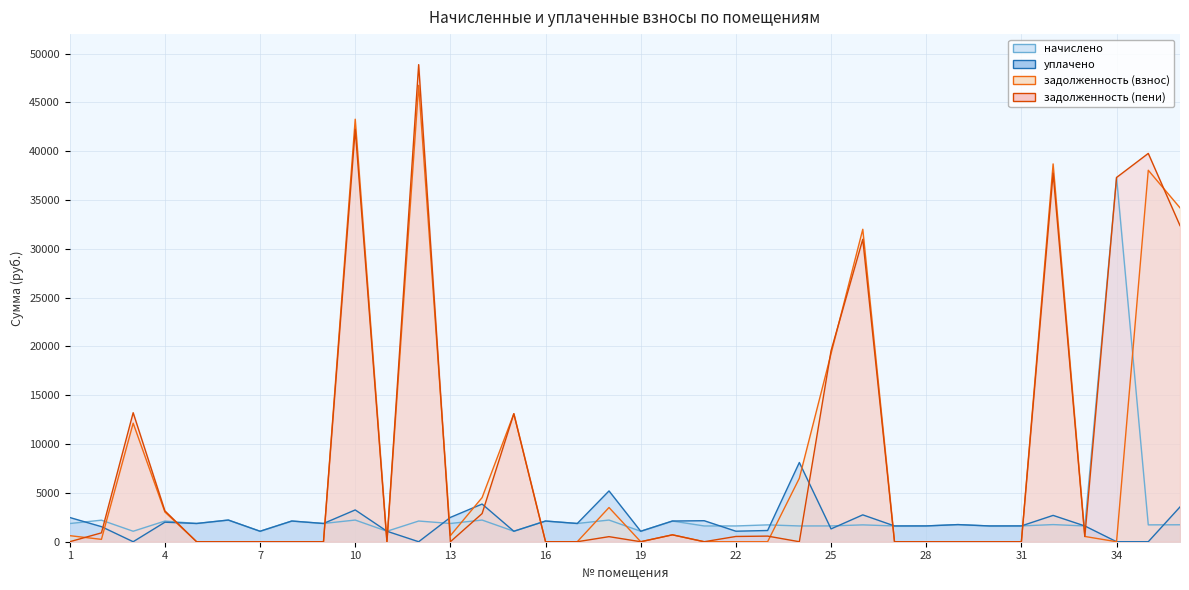

Which series has the widest spread of values?

задолженность (пени)